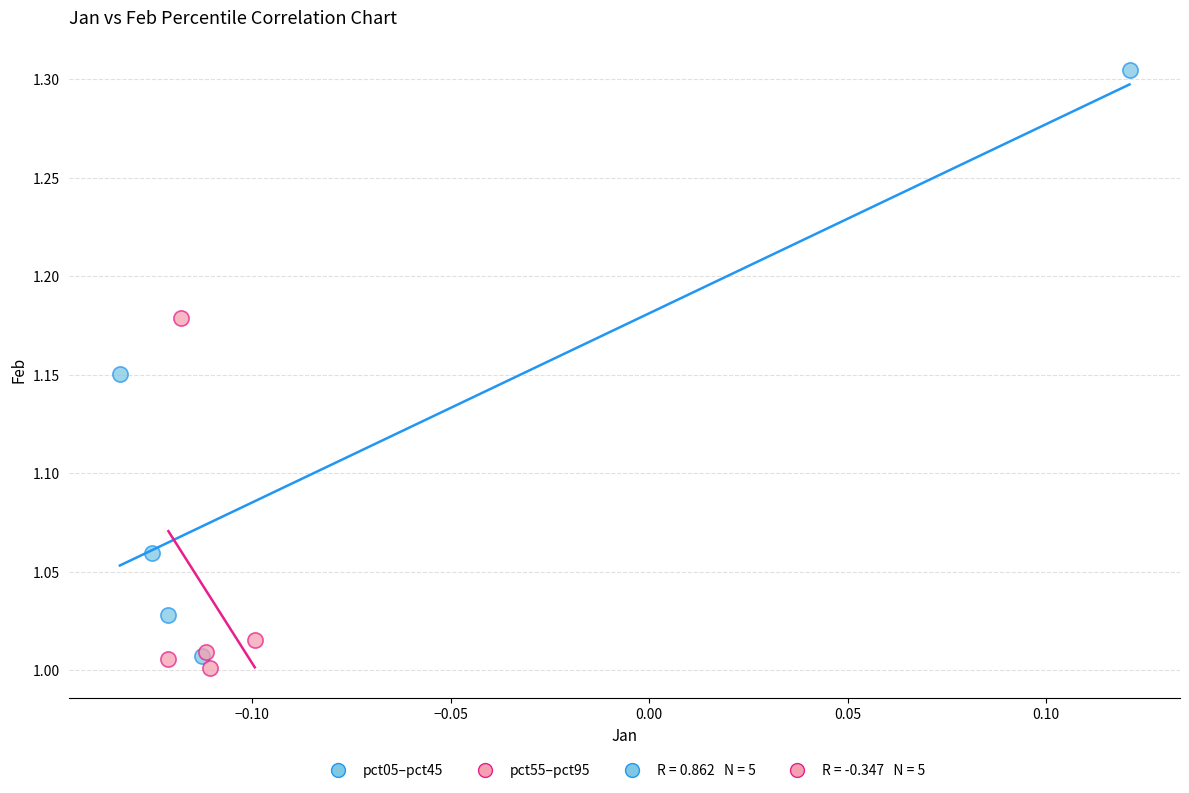

Which series has the widest spread of Y values?

pct05–pct45